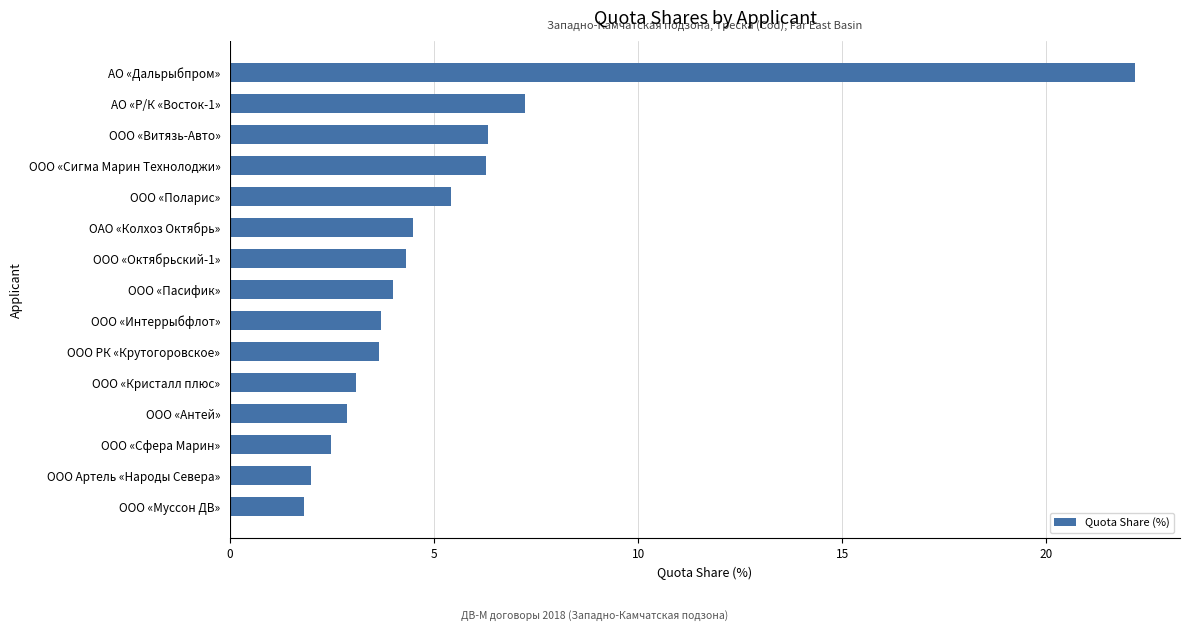

The value at ООО «Витязь-Авто» is 10.5. True or false?

False